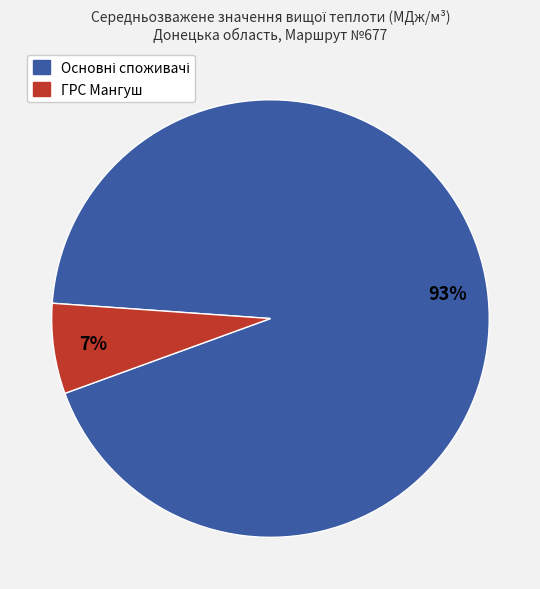

Is there a majority slice in this chart?

Yes